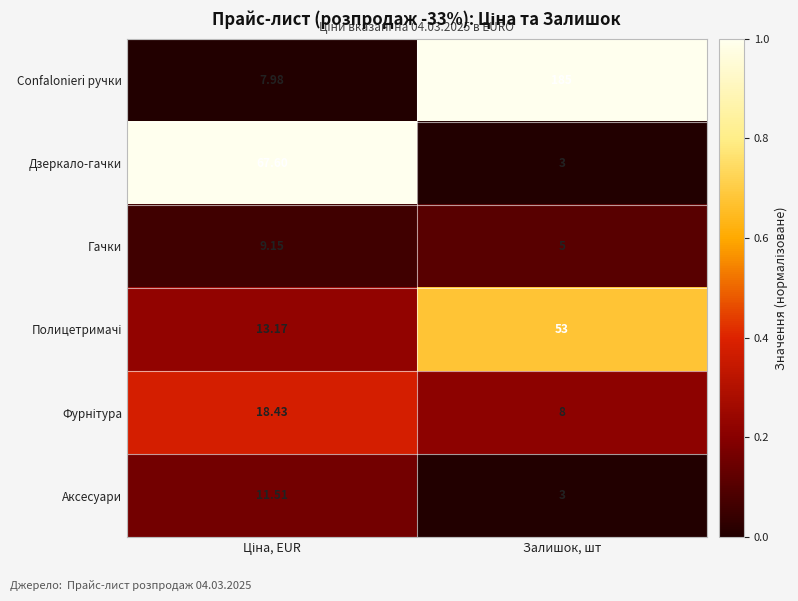

Which series has the largest range (max minus min)?

Confalonieri ручки